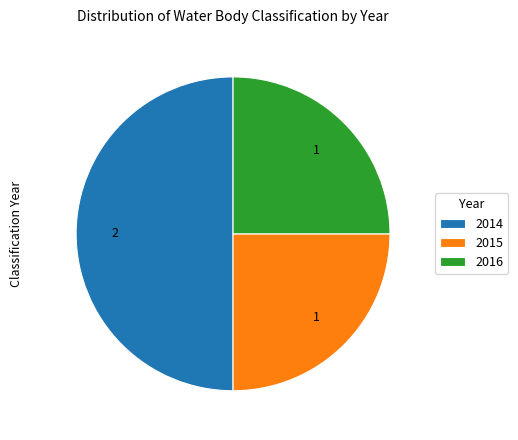

Does 2016 account for over 50% of the chart?

No